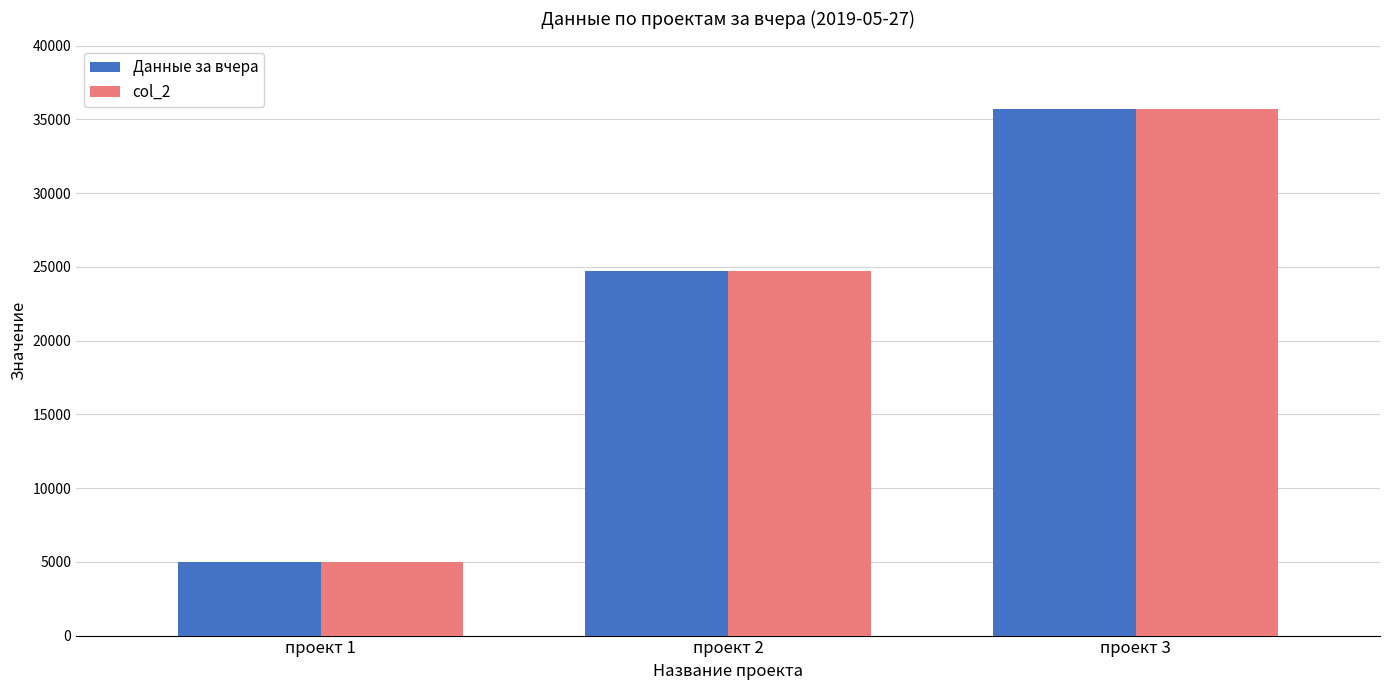

True or false: col_2 has a value of 13619.8 at проект 2.

False